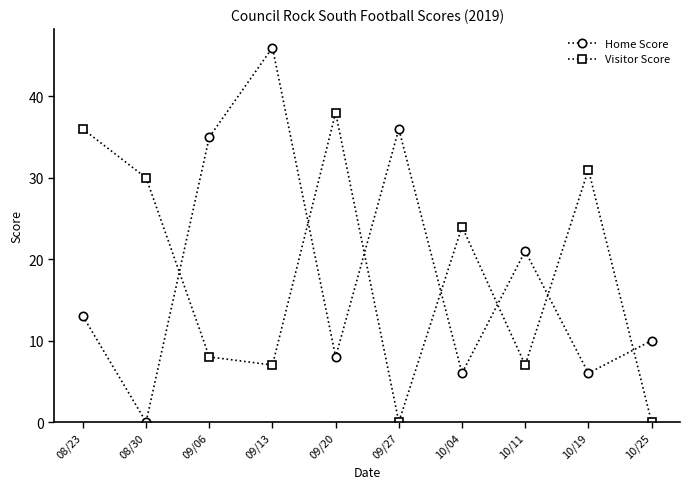

True or false: Visitor Score has more than 2 interior local peaks.

True